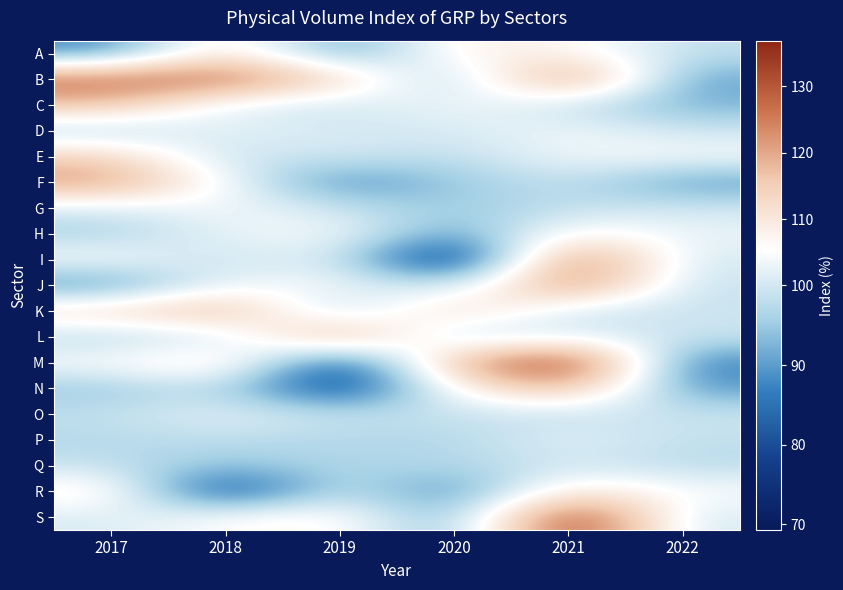

Reading left to right, list all the values displayed in this chart.

A: 2017=87.5	2018=112.6	2019=88.5	2020=108.6	2021=107.4	2022=98.2
B: 2017=127.3	2018=127.8	2019=114.2	2020=93.7	2021=127.7	2022=90.1
C: 2017=117.4	2018=101.9	2019=99.3	2020=104.4	2021=98.9	2022=92.3
D: 2017=96.5	2018=103.0	2019=100.1	2020=100.5	2021=103.8	2022=99.3
E: 2017=114.4	2018=98.0	2019=100.8	2020=97.8	2021=103.9	2022=104.9
F: 2017=122.3	2018=104.3	2019=87.1	2020=94.8	2021=99.0	2022=89.5
G: 2017=100.9	2018=104.5	2019=99.0	2020=94.8	2021=98.3	2022=99.9
H: 2017=95.5	2018=102.6	2019=105.2	2020=89.1	2021=107.8	2022=102.7
I: 2017=105.5	2018=98.6	2019=102.2	2020=69.3	2021=129.0	2022=100.1
J: 2017=87.9	2018=103.8	2019=104.0	2020=97.0	2021=126.9	2022=98.5
K: 2017=112.8	2018=119.8	2019=95.3	2020=115.0	2021=99.5	2022=99.1
L: 2017=97.1	2018=98.8	2019=122.8	2020=96.3	2021=101.7	2022=99.5
M: 2017=105.0	2018=112.6	2019=77.1	2020=119.5	2021=136.9	2022=86.0
N: 2017=94.5	2018=98.5	2019=75.9	2020=106.9	2021=120.4	2022=89.2
O: 2017=98.5	2018=102.4	2019=98.8	2020=98.9	2021=98.7	2022=99.5
P: 2017=97.1	2018=98.2	2019=96.8	2020=96.8	2021=102.4	2022=98.3
Q: 2017=98.8	2018=93.5	2019=97.2	2020=96.4	2021=100.1	2022=97.4
R: 2017=109.3	2018=76.3	2019=100.5	2020=86.3	2021=111.5	2022=104.9
S: 2017=100.7	2018=105.7	2019=108.0	2020=89.7	2021=136.9	2022=99.8